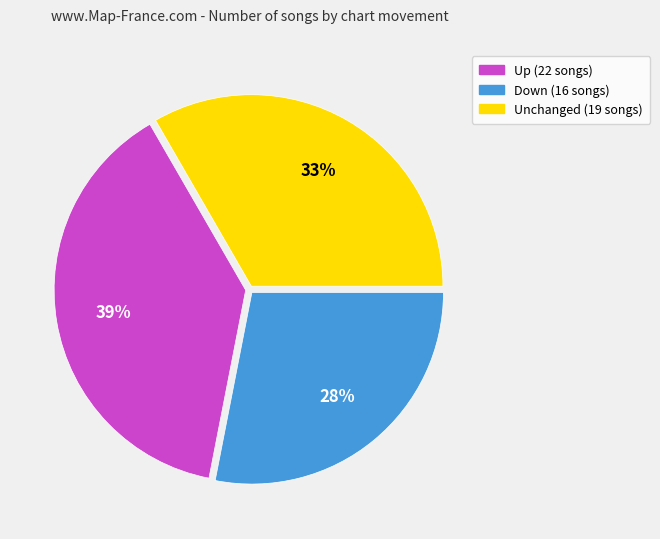

To the nearest percent, what is the average slice percentage?

33%